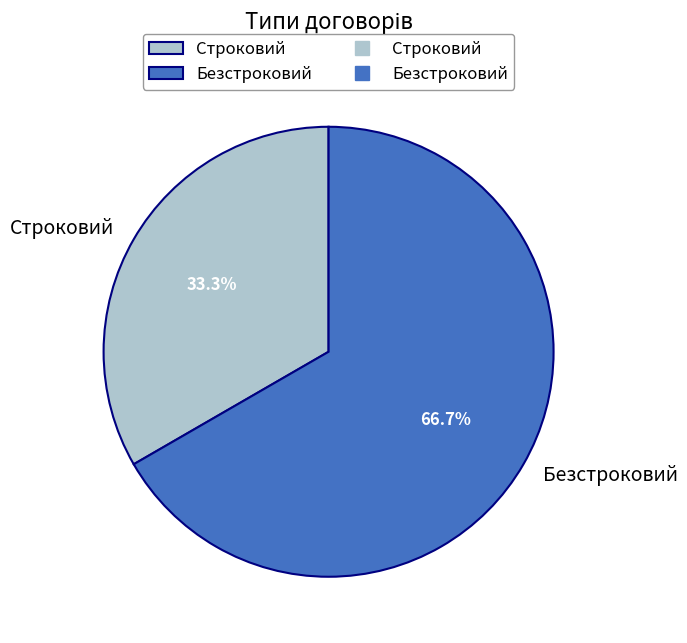

Rank the categories by value from highest to lowest.

Безстроковий, Строковий